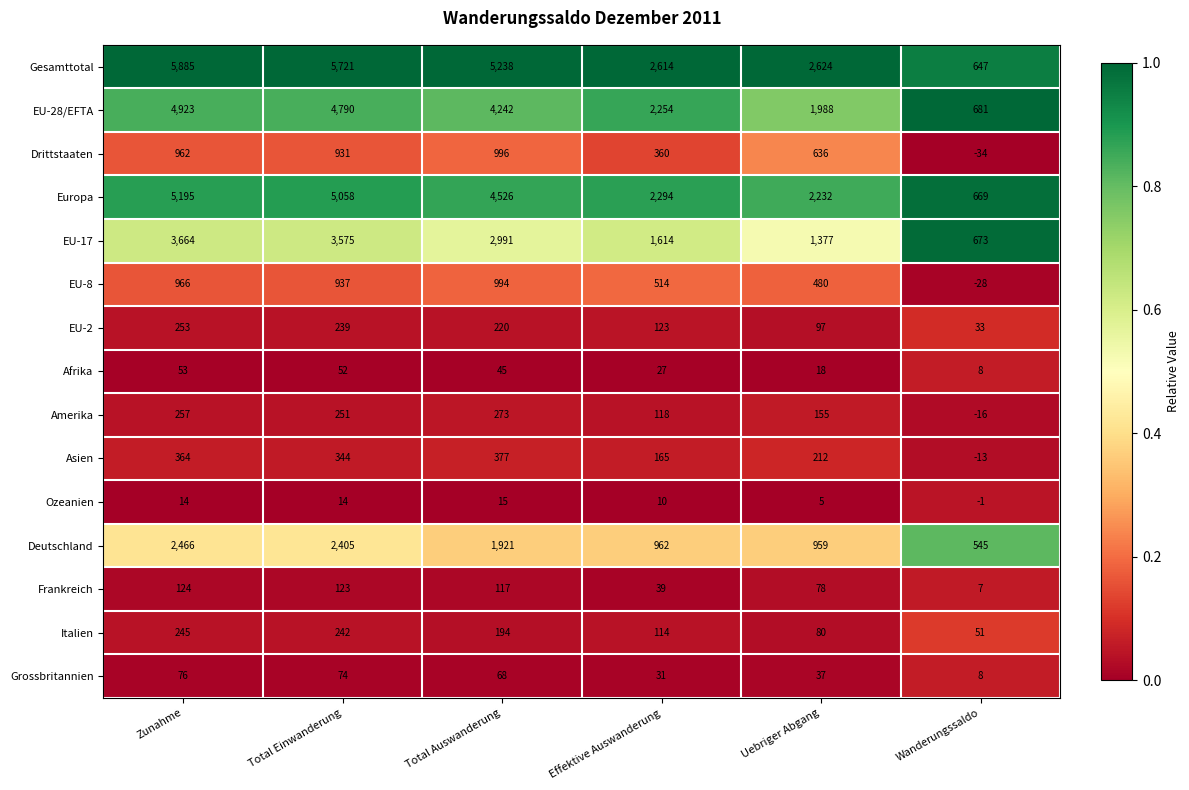

Which label corresponds to the smallest value in the chart?

Wanderungssaldo